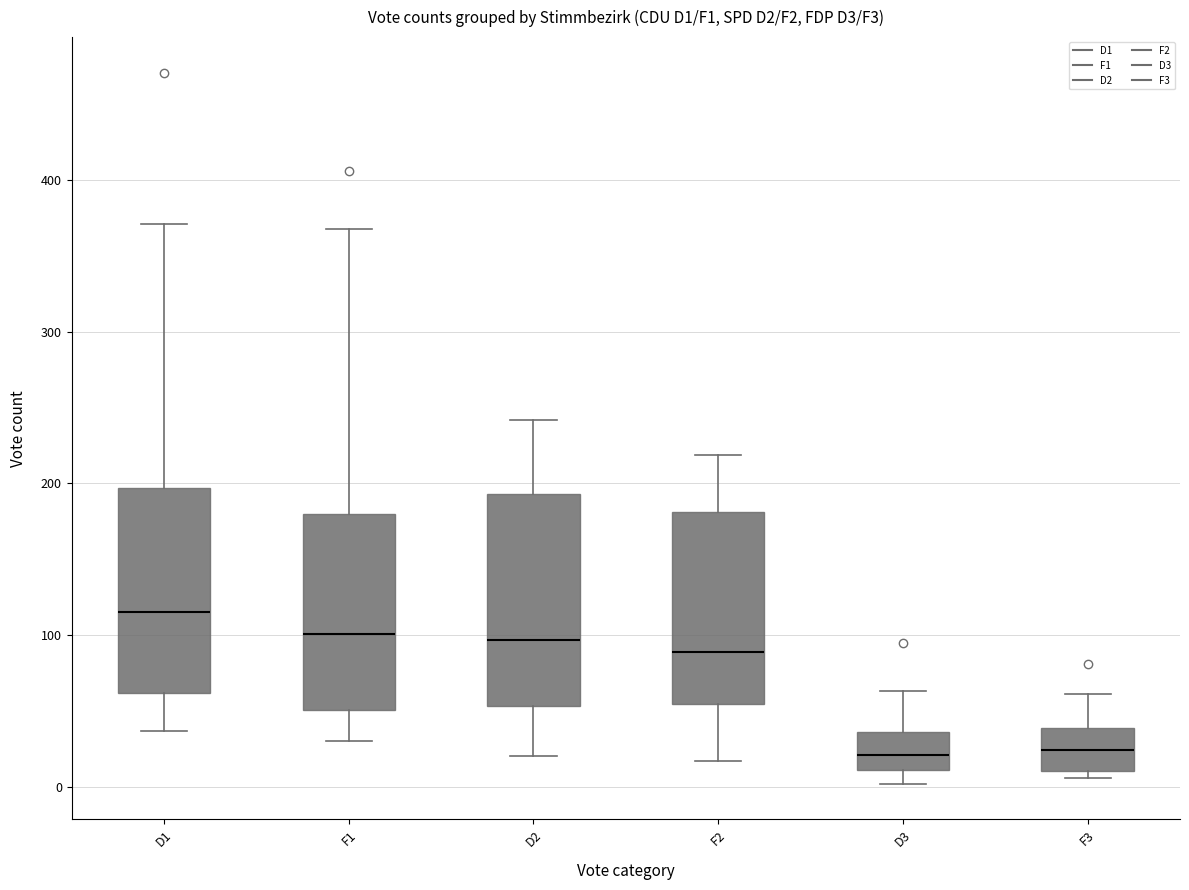

Reading left to right, transcribe this box plot: for each box, give where its median line is, the range the box spans, and where its two whiskers end, as read against the y-axis. The values are not printed on the chart, so give them approximately, as read against the axis.

D1: median 120, box 60 to 200, whiskers 40 to 370
F1: median 100, box 50 to 180, whiskers 30 to 370
D2: median 100, box 50 to 190, whiskers 20 to 240
F2: median 90, box 50 to 180, whiskers 20 to 220
D3: median 20, box 10 to 40, whiskers 0 to 60
F3: median 20, box 10 to 40, whiskers 10 (just below the box's lower edge) to 60